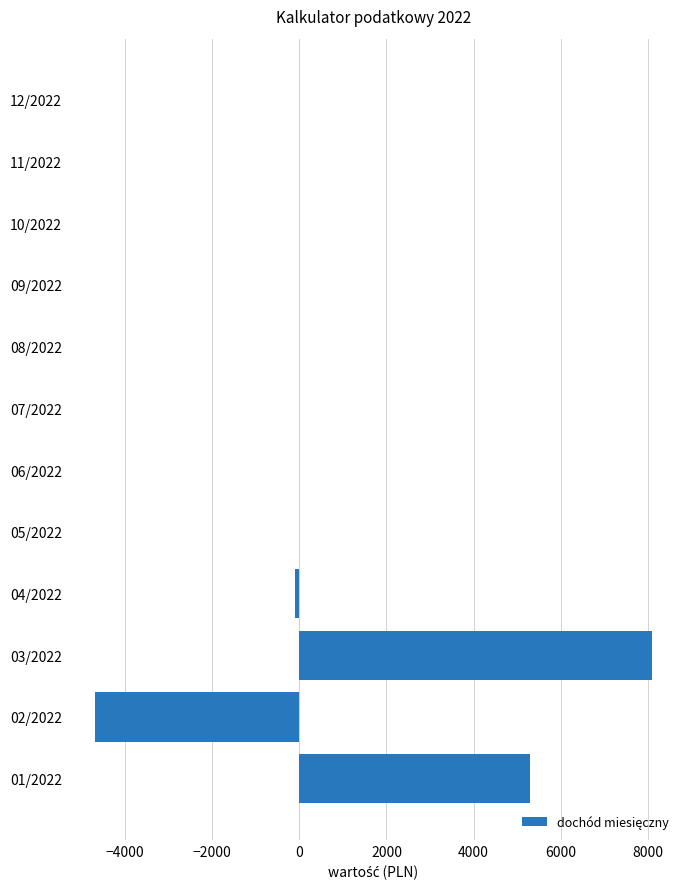

What is the sum of all values?

8600